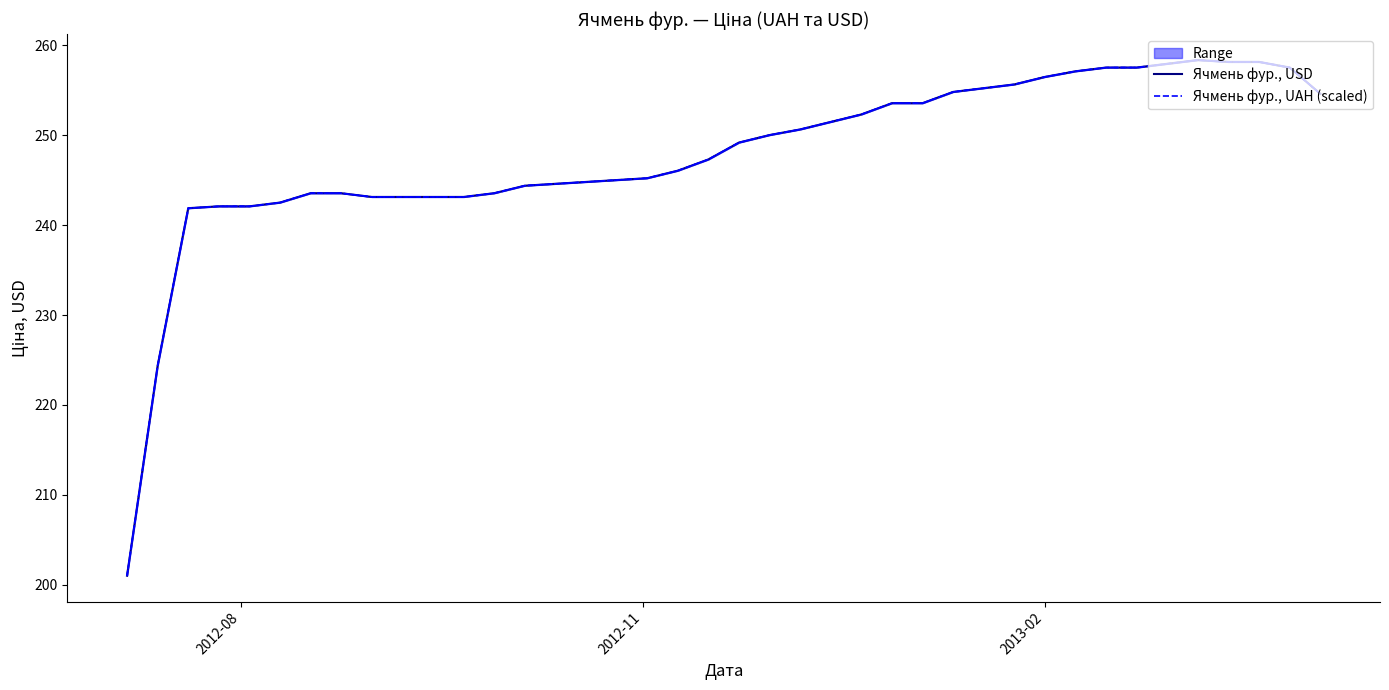

Reading right to left, transcribe all the data shown in this chart.

Ячмень фур., USD: 254.6	257.5	258.1	258.1	258.4	257.9	257.5	257.5	257.1	256.5	255.6	255.2	254.8	253.6	253.6	252.3	251.5	250.6	250.0	249.2	247.3	246.0	245.2	245.0	244.8	244.6	244.4	243.5	243.1	243.1	243.1	243.1	243.5	243.5	242.5	242.1	242.1	241.9	224.4	201.0
Ячмень фур., UAH (scaled): 254.6	257.5	258.1	258.1	258.4	257.9	257.5	257.5	257.1	256.5	255.6	255.2	254.8	253.6	253.6	252.3	251.5	250.6	250.0	249.2	247.3	246.0	245.2	245.0	244.8	244.6	244.4	243.5	243.1	243.1	243.1	243.1	243.5	243.5	242.5	242.1	242.1	241.9	224.4	201.0